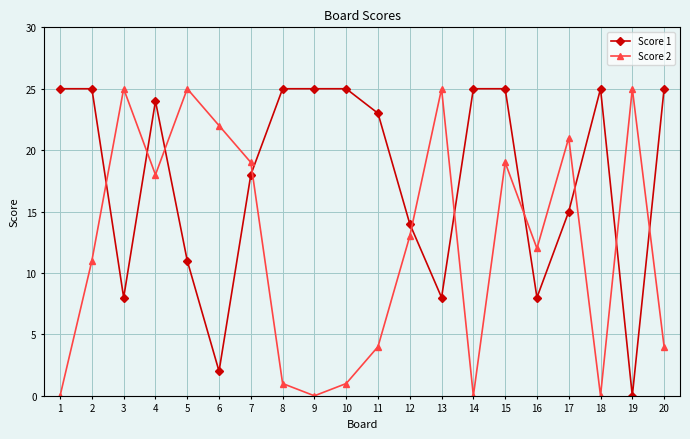

Between which two adjacent categories do Score 1 and Score 2 first intersect?

2 and 3